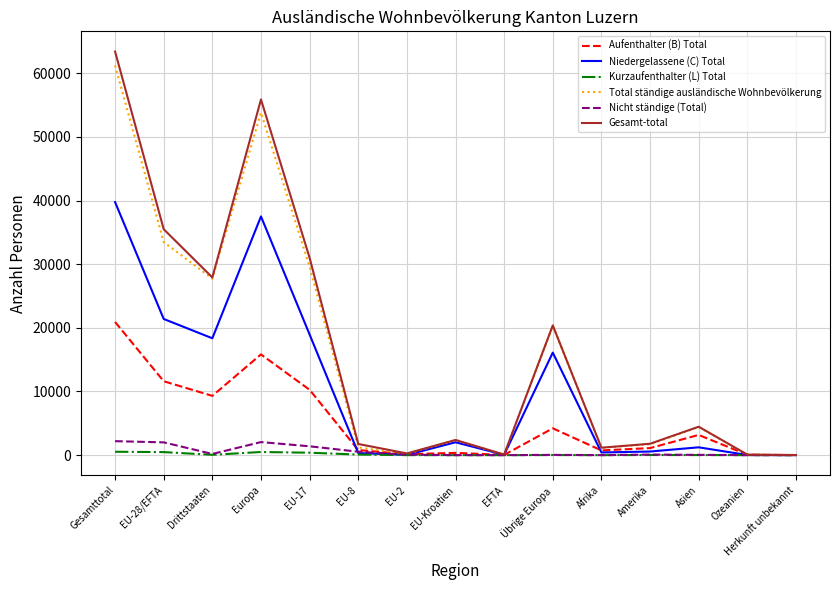

Which series has the largest total across all categories?

Gesamt-total